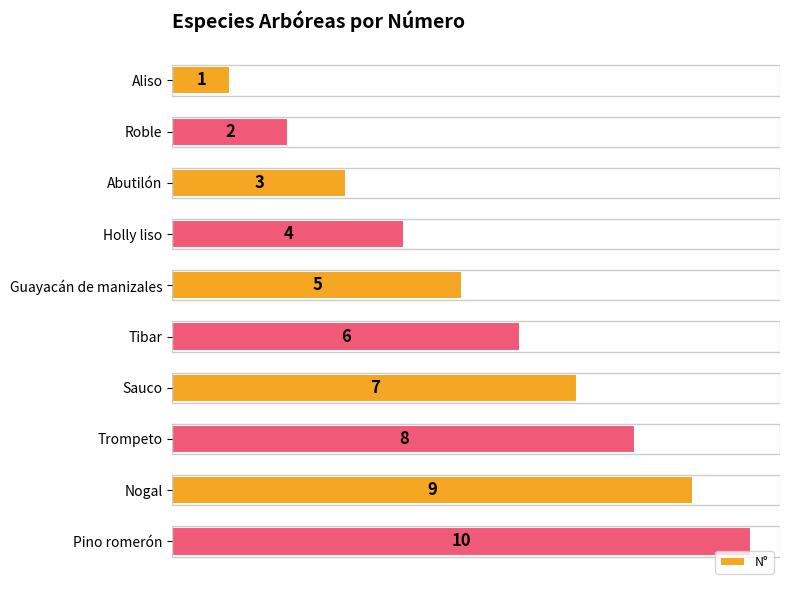

What is the change in value from Tibar to Nogal?

+3